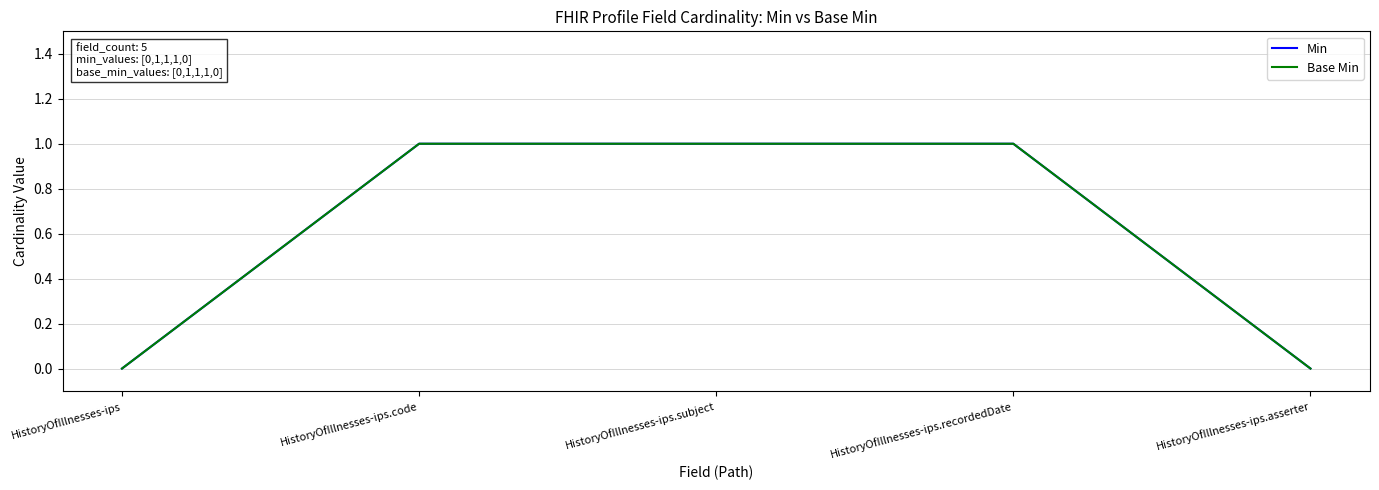

What is the total value across all series at HistoryOfIllnesses-ips.recordedDate?

2